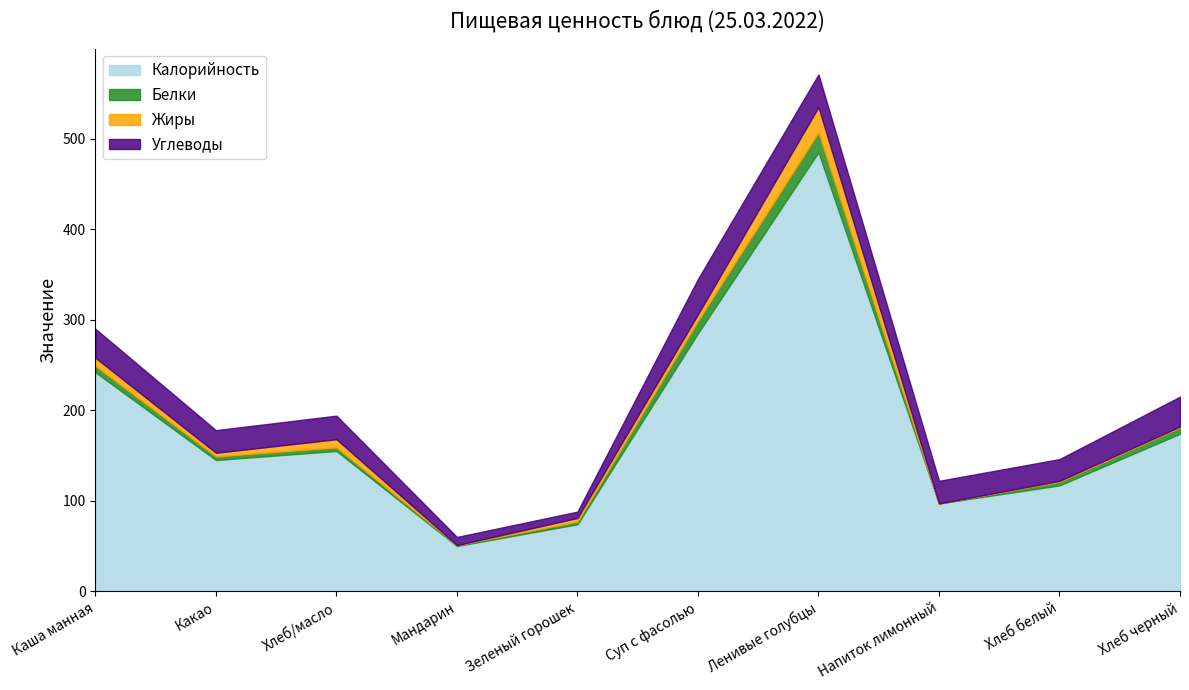

Does the chart display data point markers on the line(s)?

No